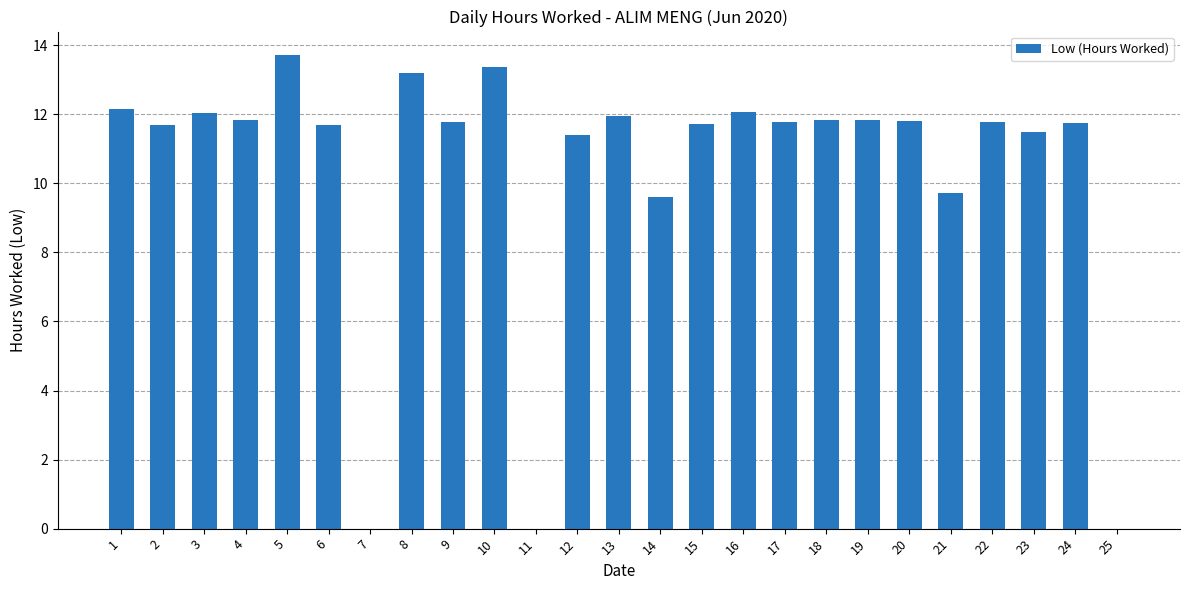

Are the bars horizontal?

No